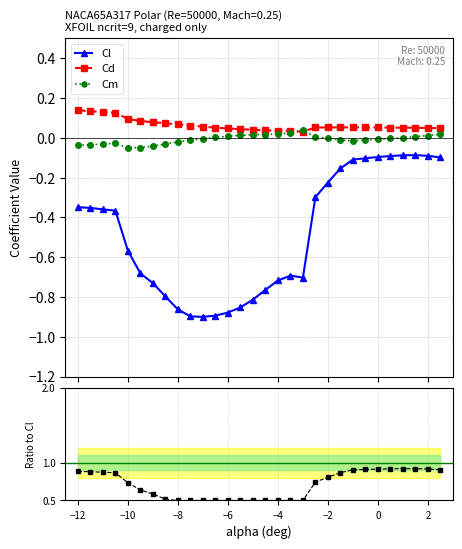

True or false: Cl and Cd intersect in this chart.

False